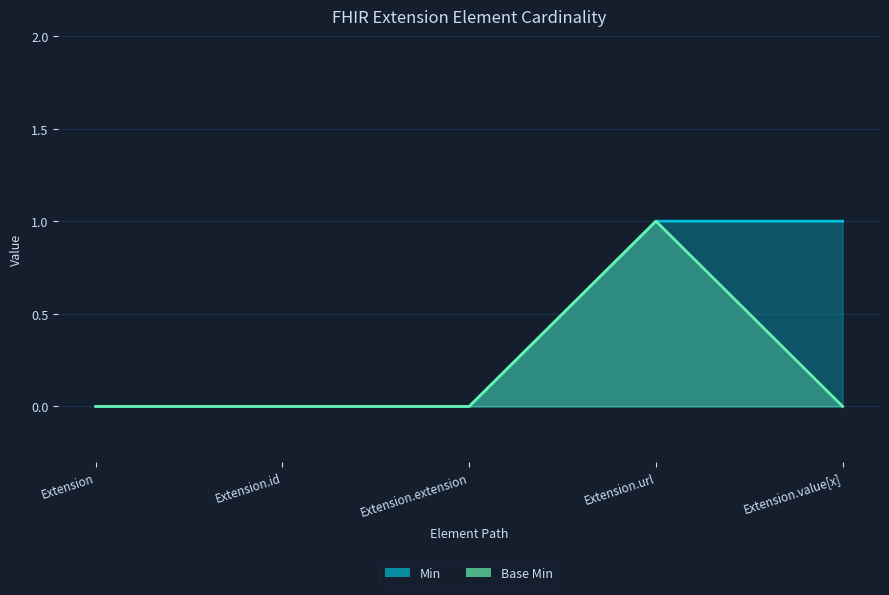

True or false: Base Min and Min intersect in this chart.

False